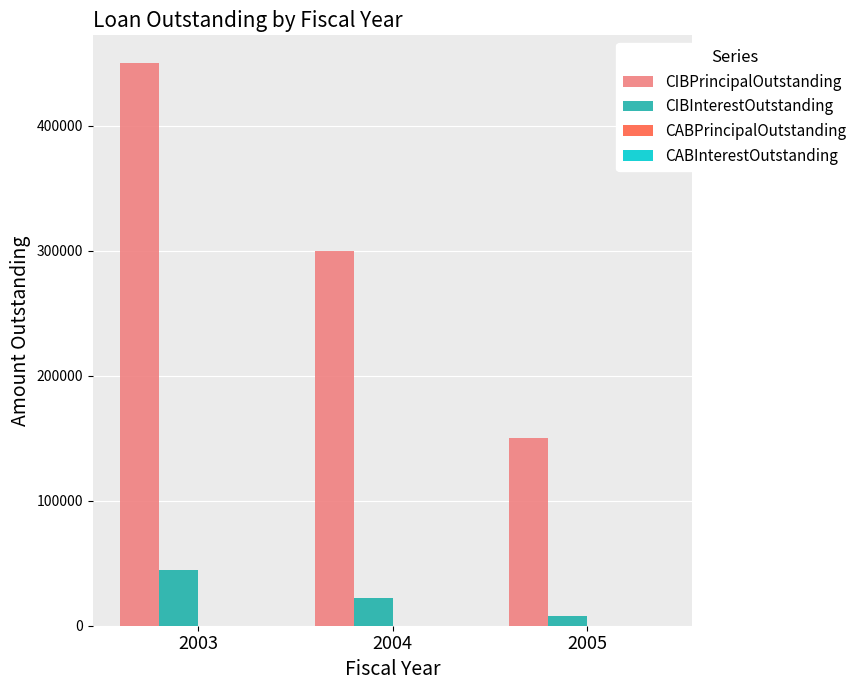

Which series changed the most between 2004 and 2005?

CIBPrincipalOutstanding